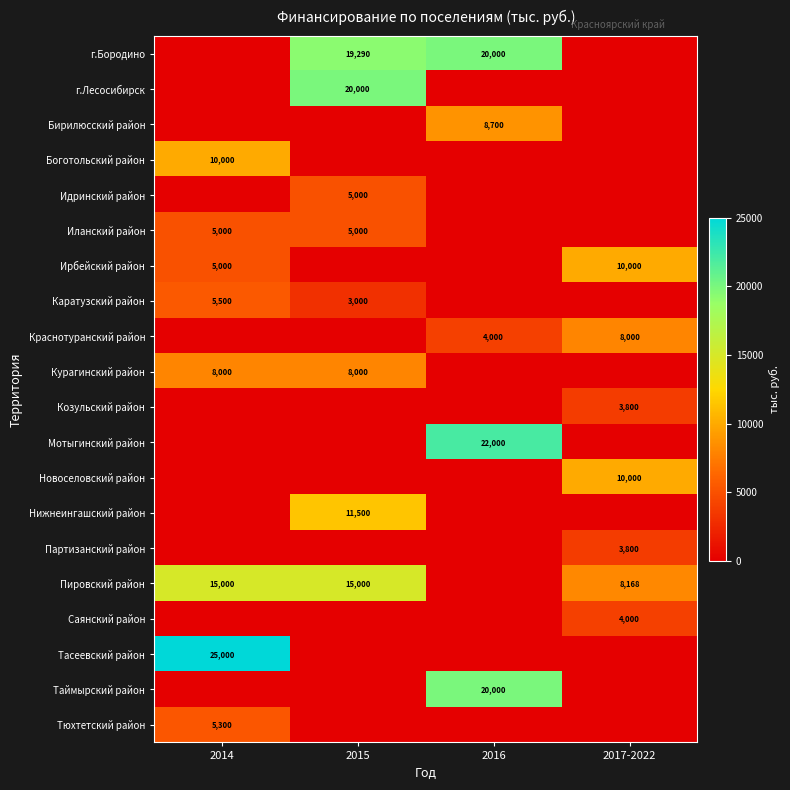

The value of Боготольский район at 2014 is 14844. True or false?

False